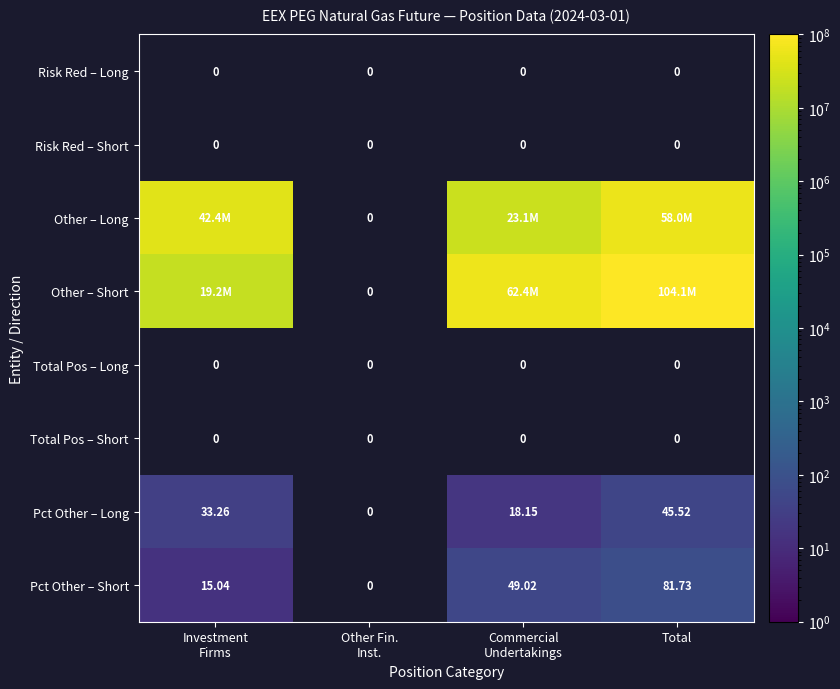

At which label does Other – Short first exceed 62421696?

Total